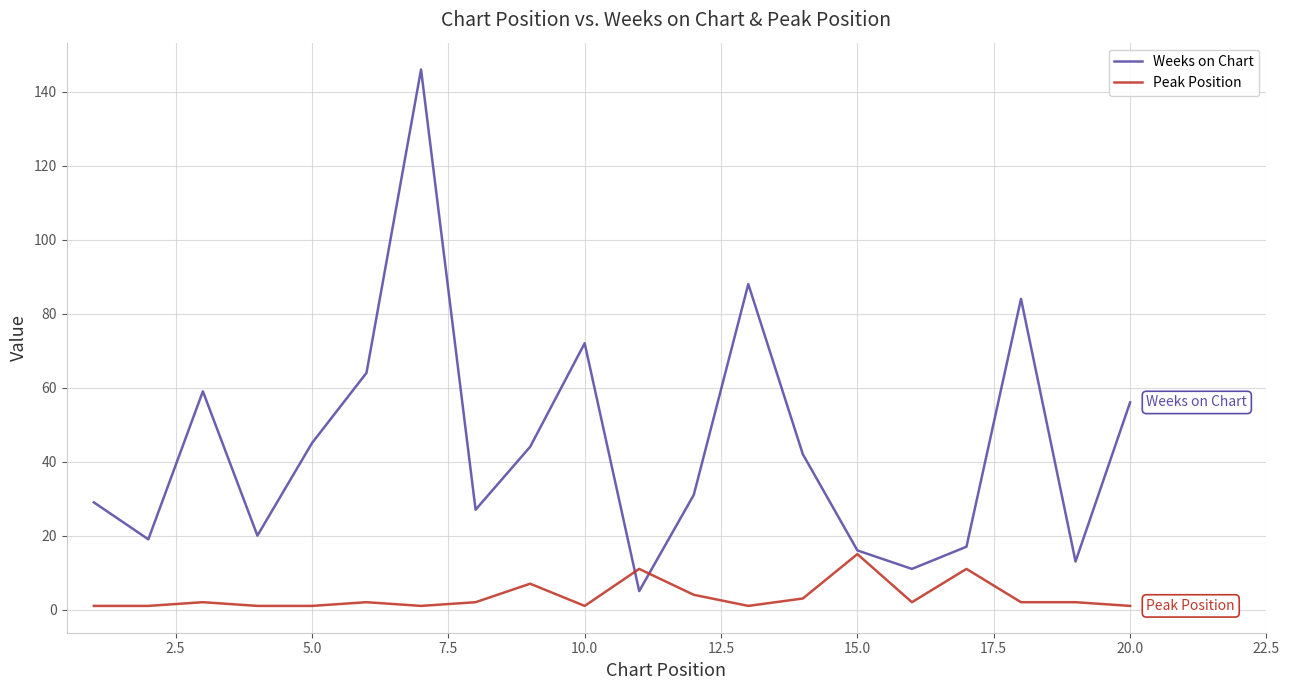

Does the chart display data point markers on the line(s)?

No